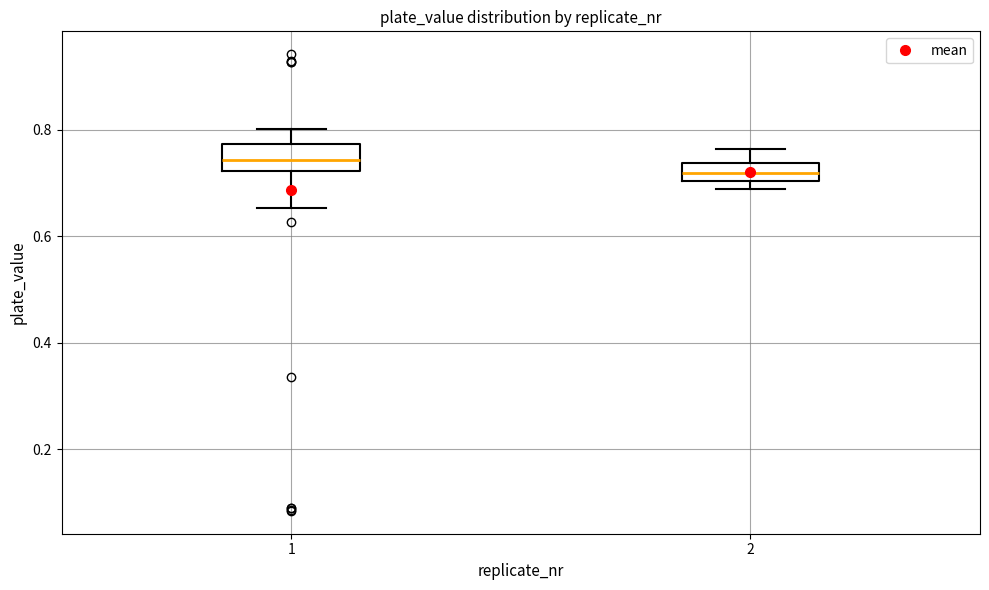

Where does the median line of the box at x = 2 sit on the y-axis? The values are not printed on the chart, so give them approximately, as read against the axis.

0.72